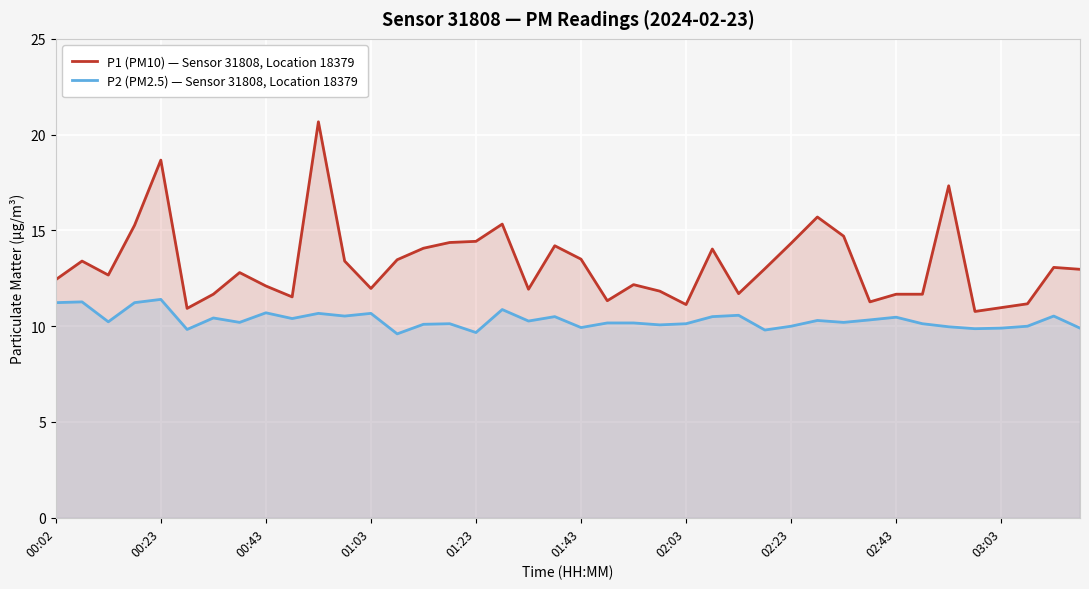

How many series are shown in this chart?

2